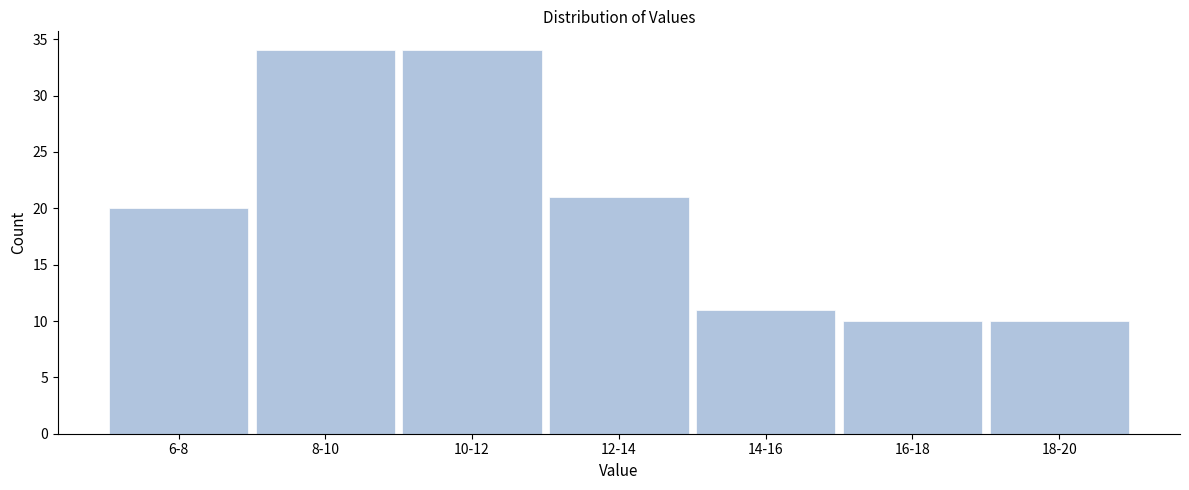

Reading left to right, what are all the values shown in this chart?

20	34	34	21	11	10	10